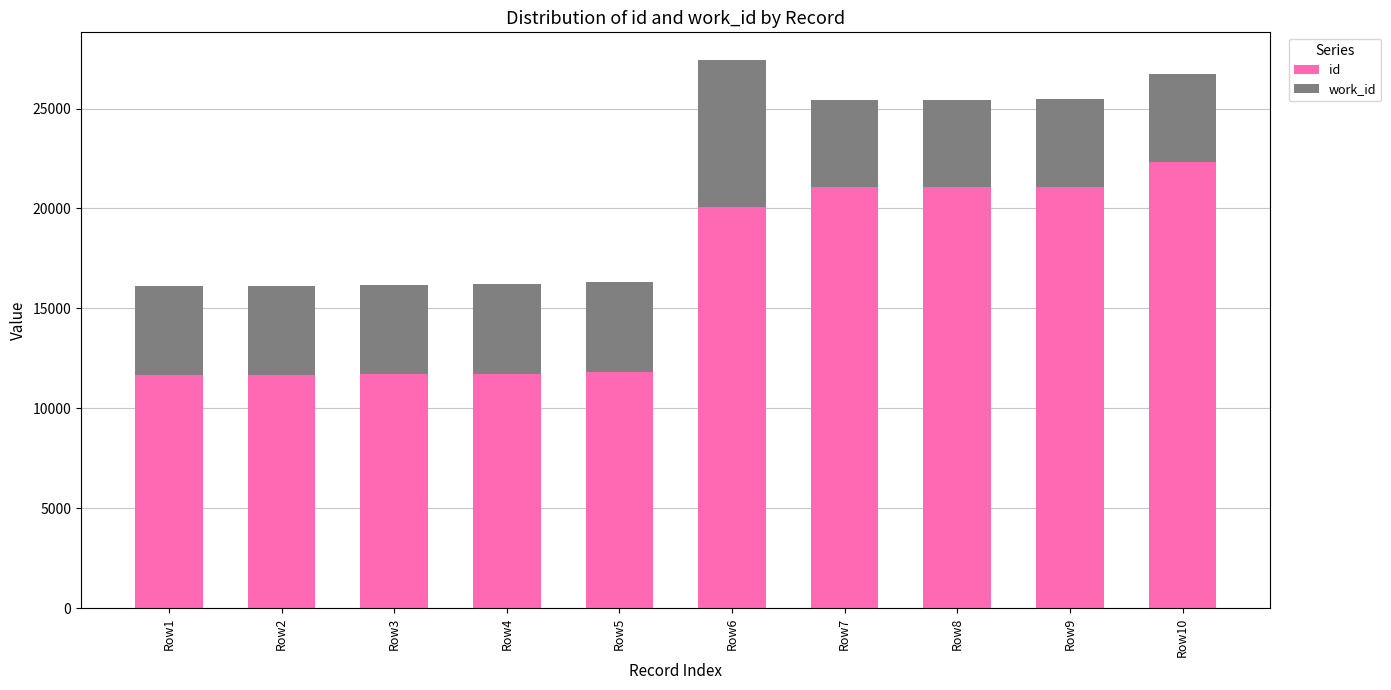

The id series shows 29124 at Row10. True or false?

False